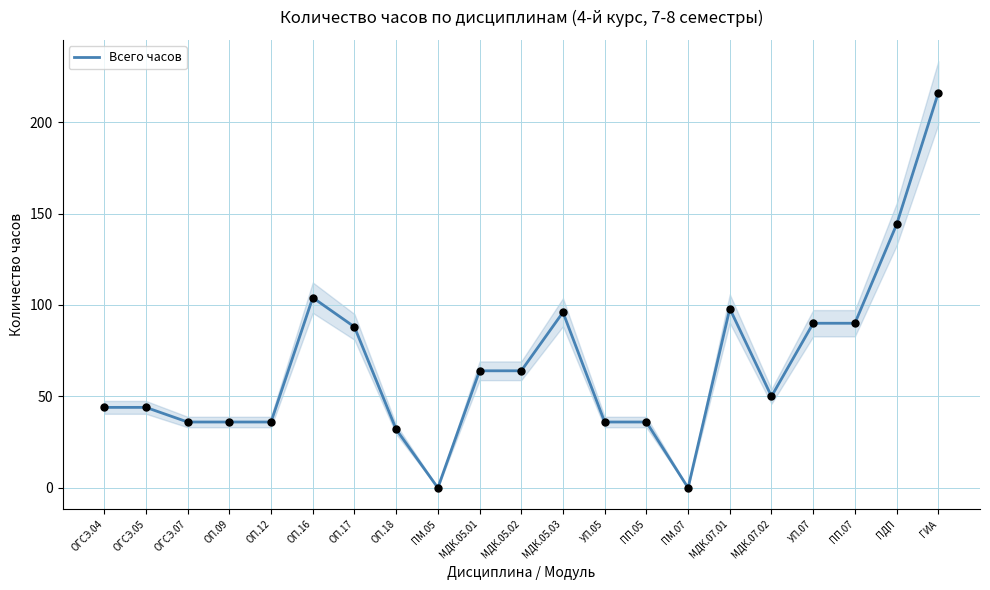

Approximately how many times larger is the value at ПДП compared to ОГСЭ.04?

3.3